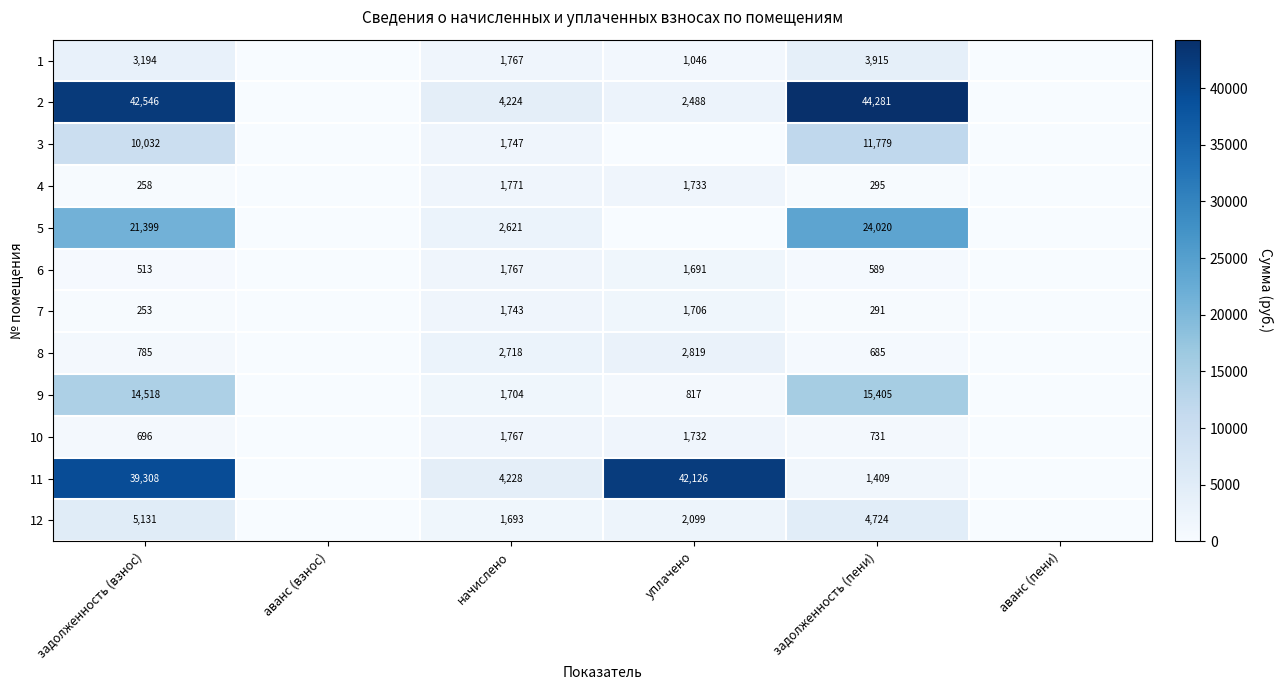

True or false: 2 has a value of 2488 at уплачено.

True